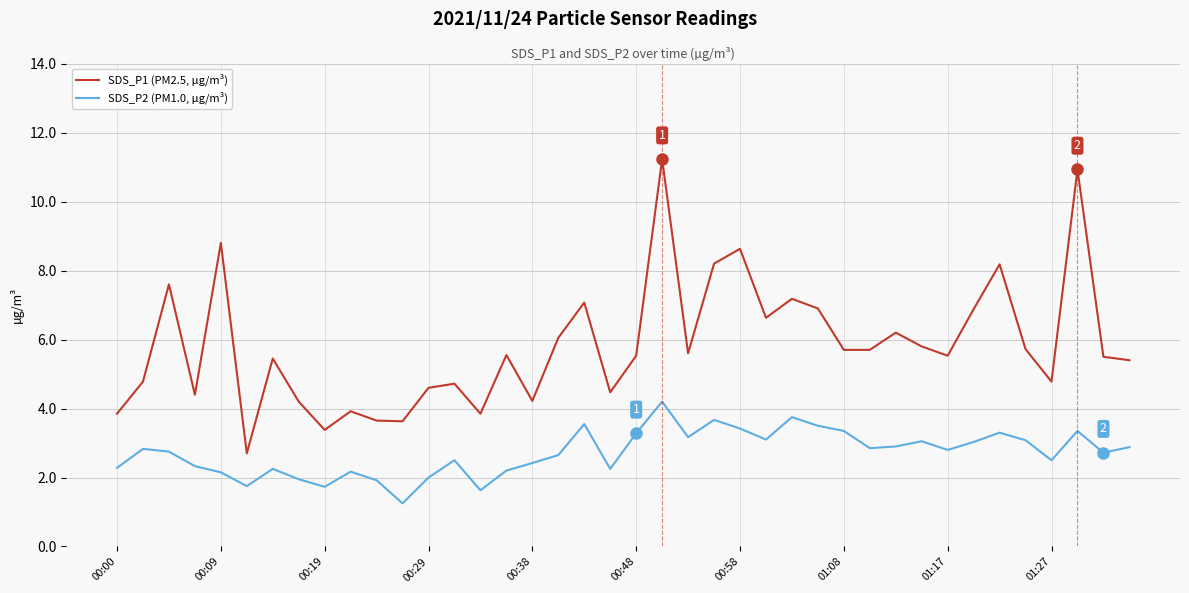

Which series has the largest total across all categories?

SDS_P1 (PM2.5, µg/m³)